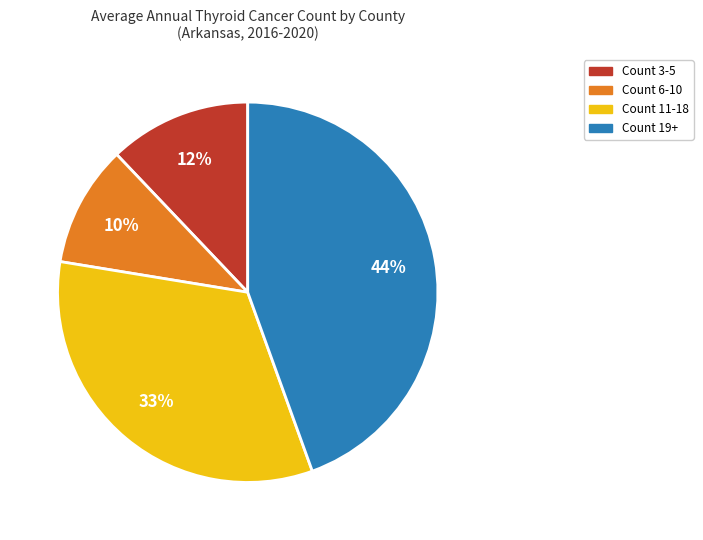

Is there any slice that represents more than half of the pie?

No